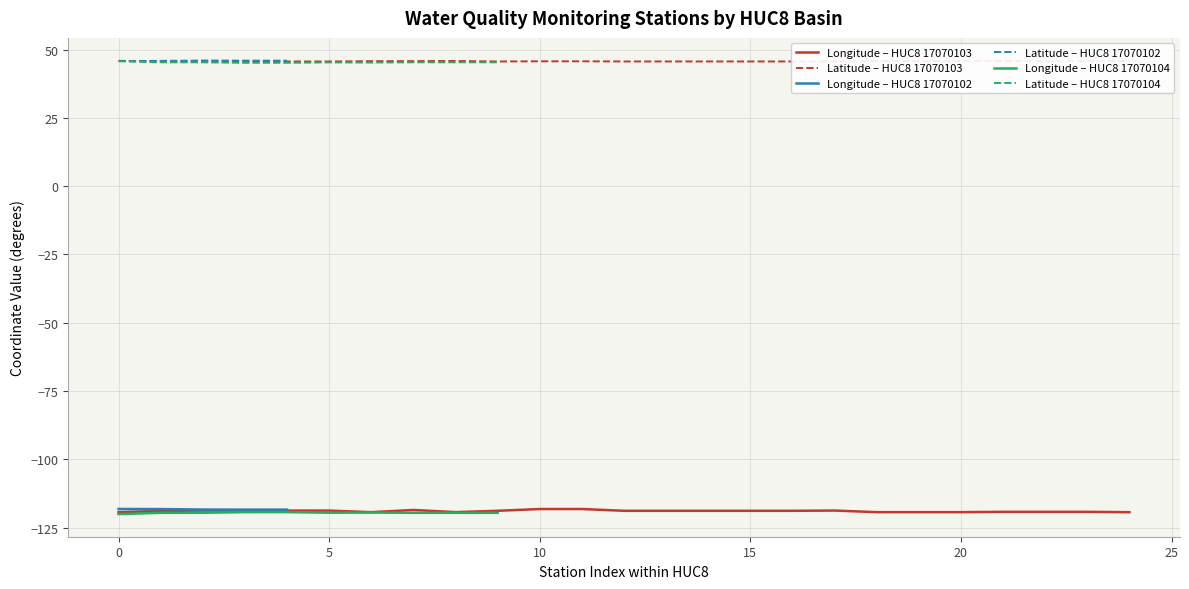

True or false: Latitude – HUC8 17070102 and Longitude – HUC8 17070102 intersect in this chart.

False